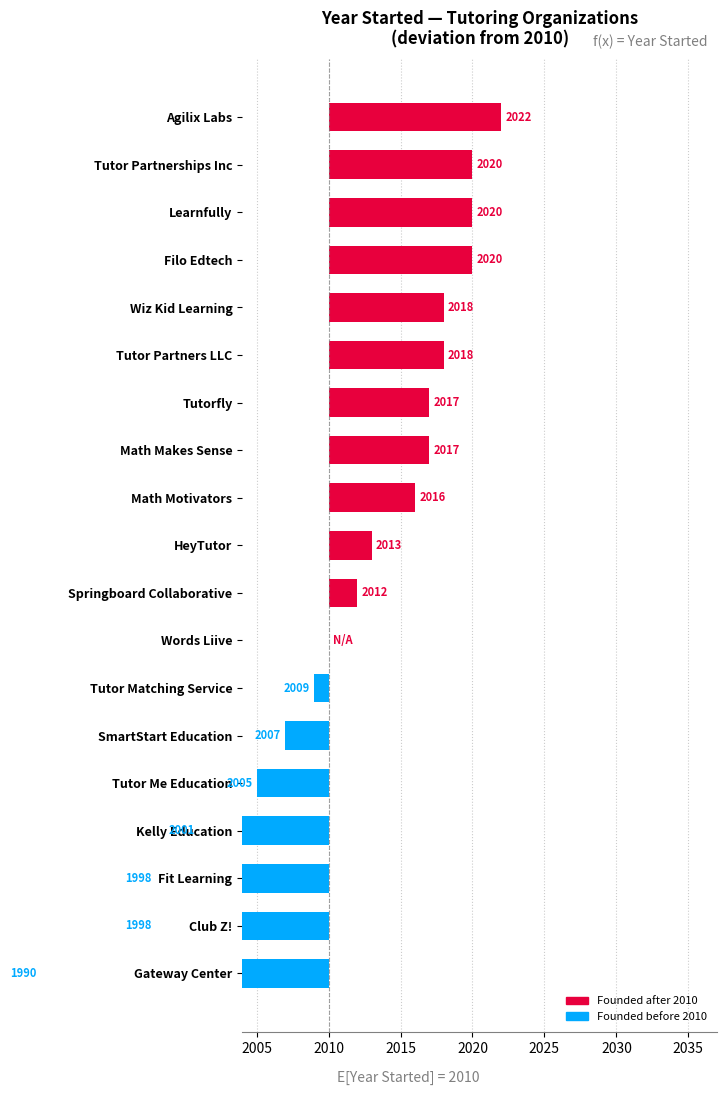

What is the difference between the maximum and minimum values?

32